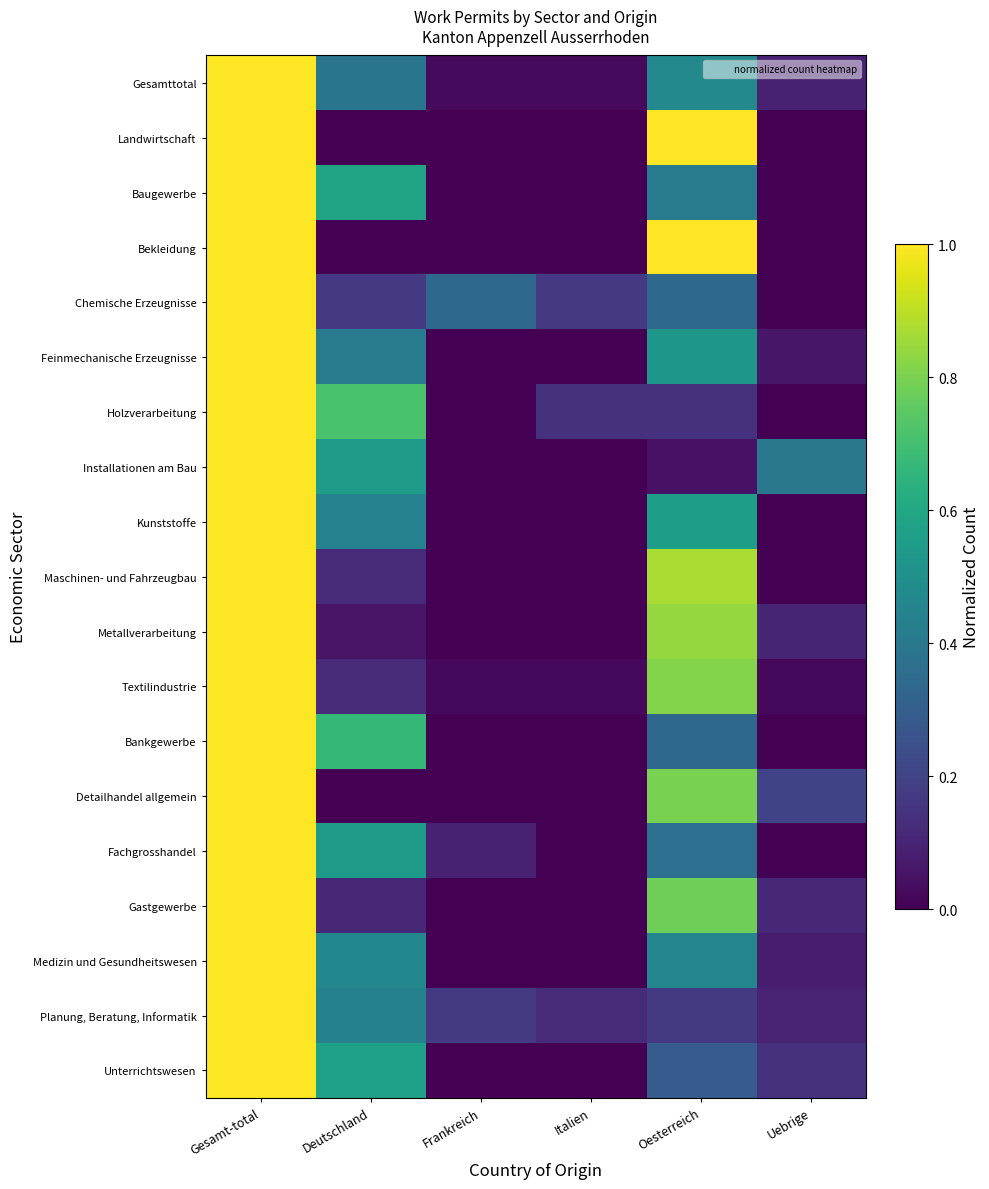

At how many categories does at least one series exceed 0?

6